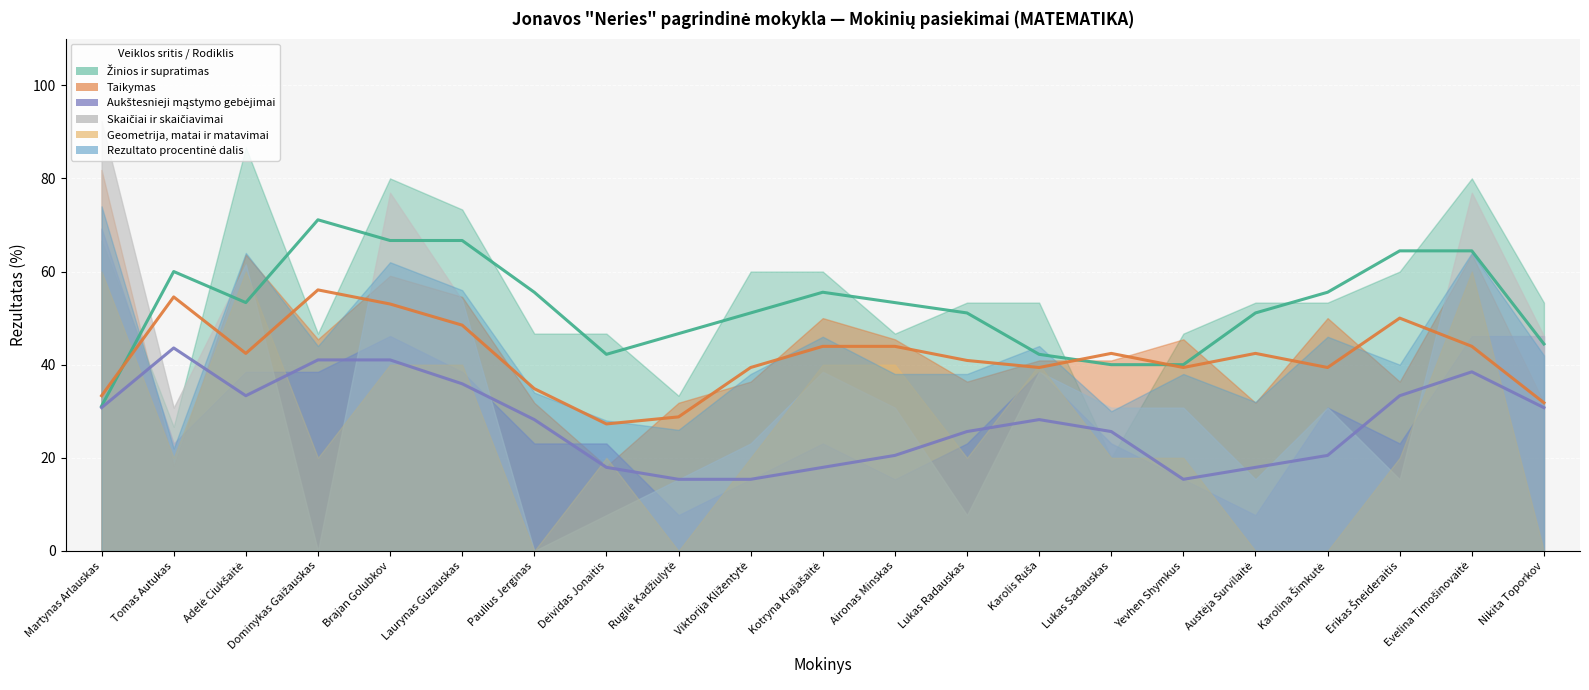

What is the maximum value for Žinios ir supratimas (smooth)?

71.1